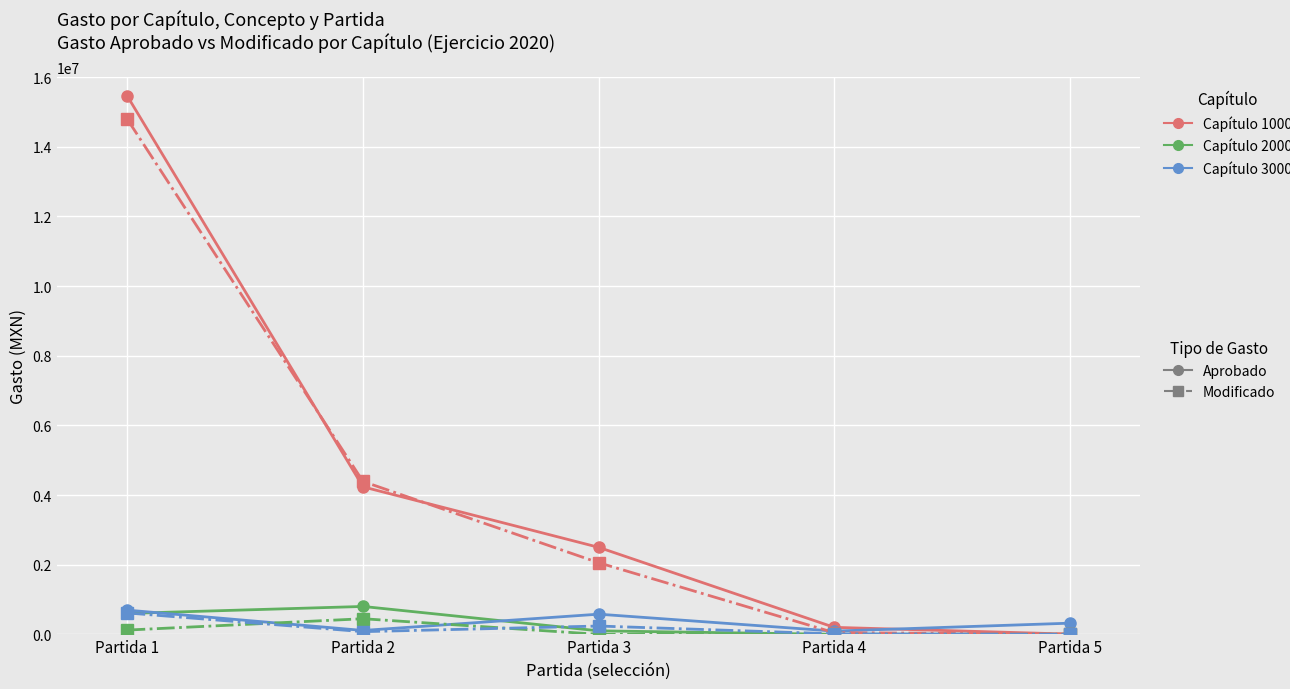

Which category has the highest value across all series?

Partida 1